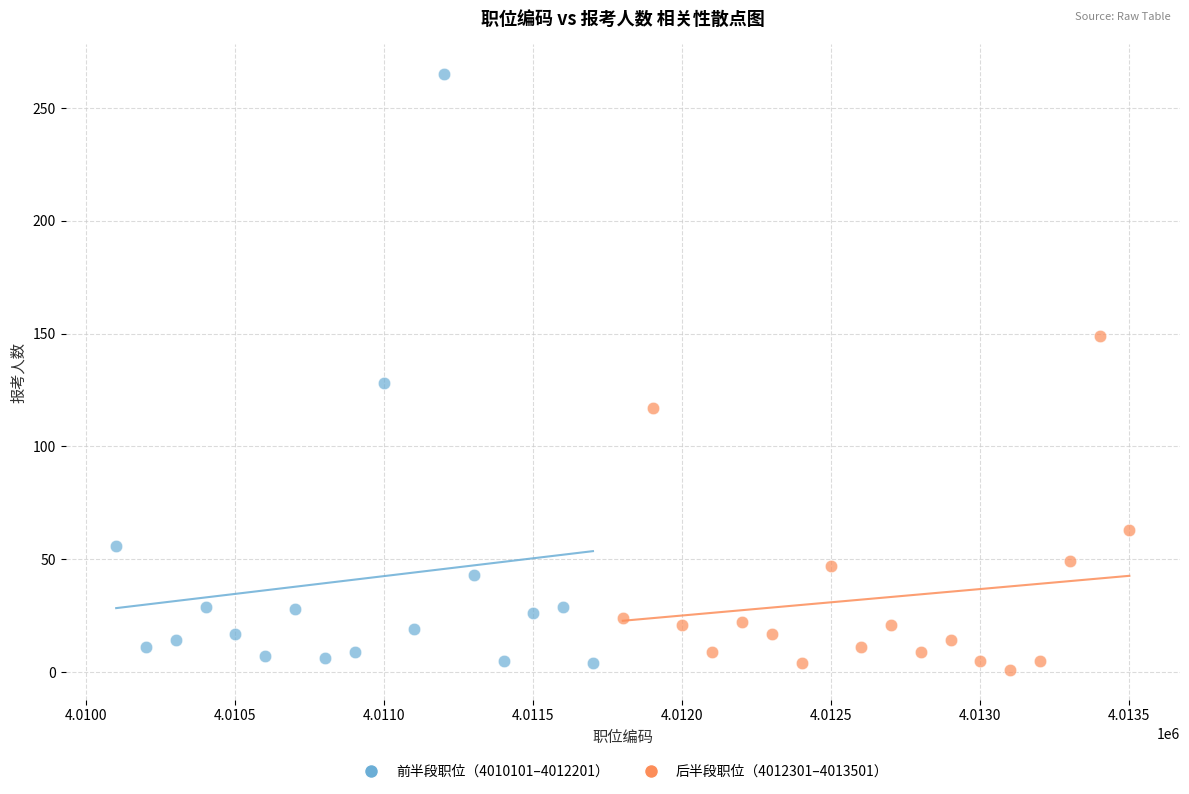

Which series contains the highest Y value?

前半段职位（4010101–4012201）